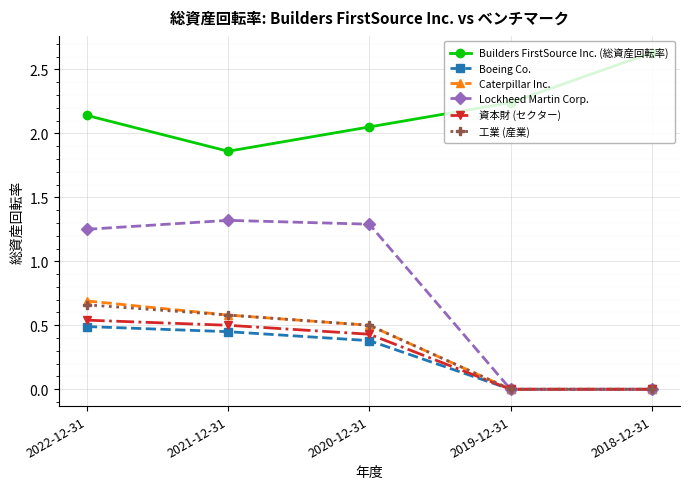

What is the total value across all series at 2021-12-31?

5.3